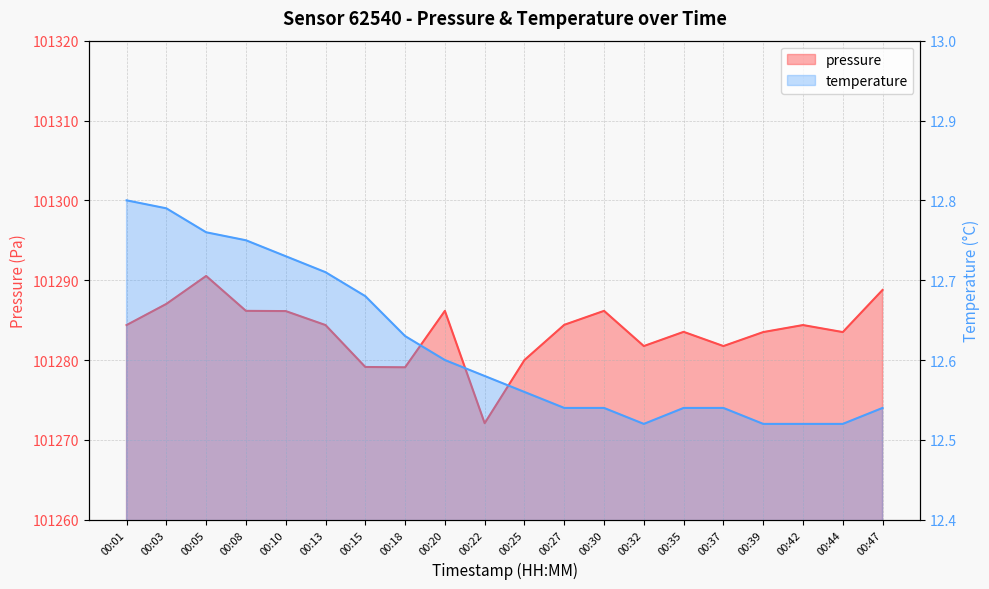

Is the value of pressure at 00:20 greater than the value of temperature at 00:15?

Yes